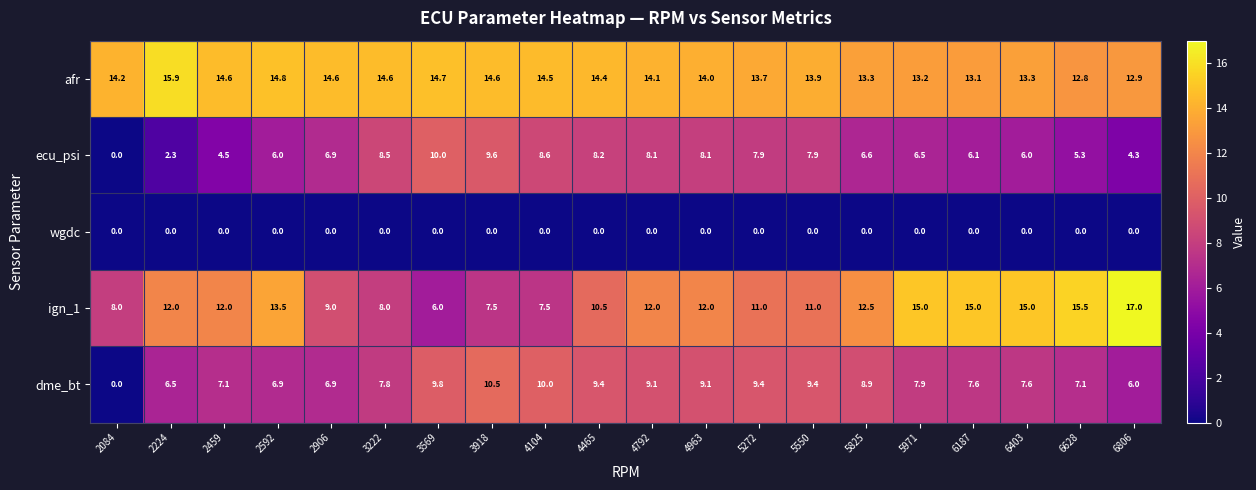

What is the difference between the ign_1 values at 5971 and 3918?

7.5